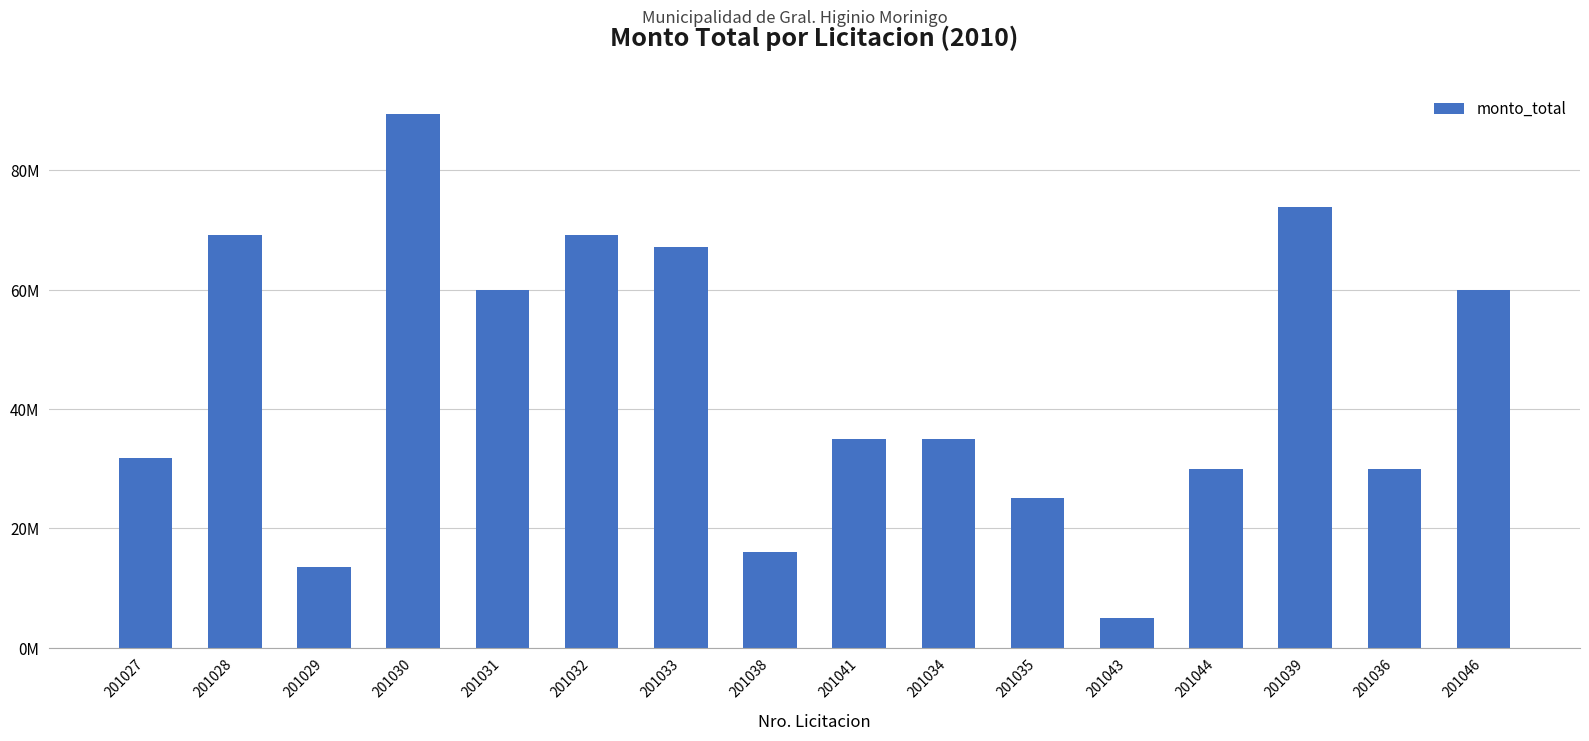

What is the maximum value shown in the chart?

89516800